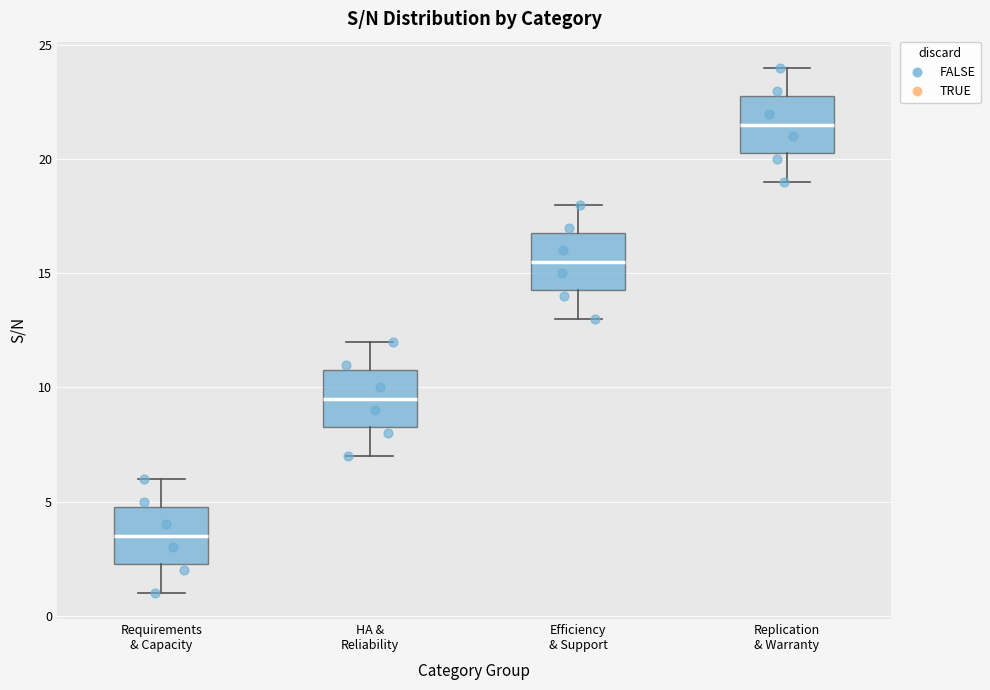

Which box's median line is the highest?

Replication & Warranty